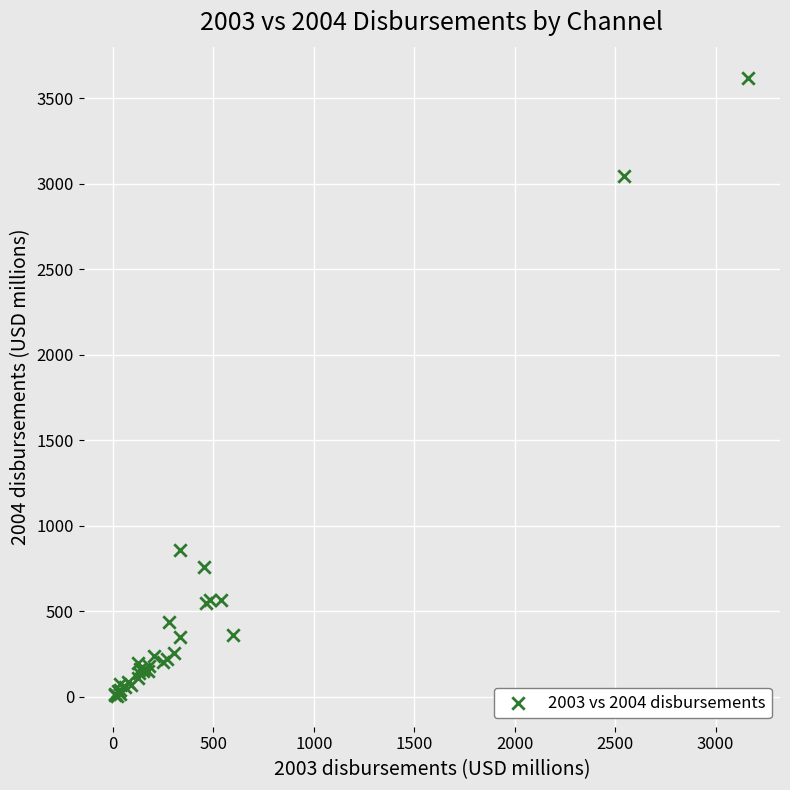

What Y value in the scatter plot is closest to 1813?

859.7